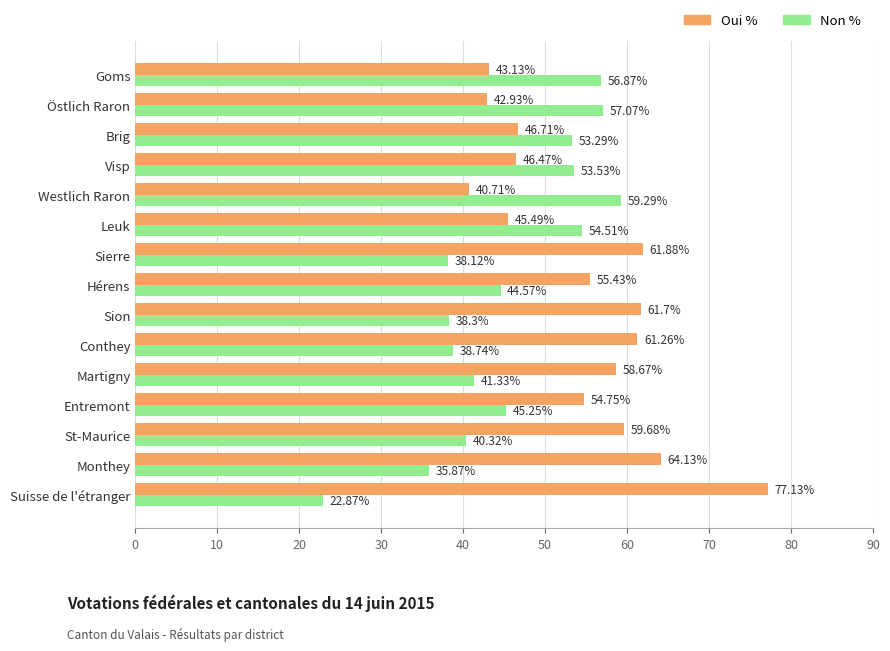

What is the total value across all series at Entremont?

100.0